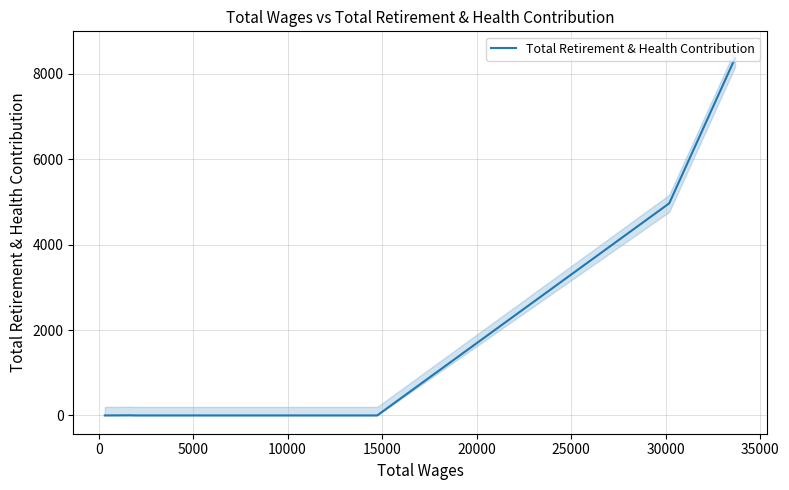

The value at −5000 is 5044. True or false?

False